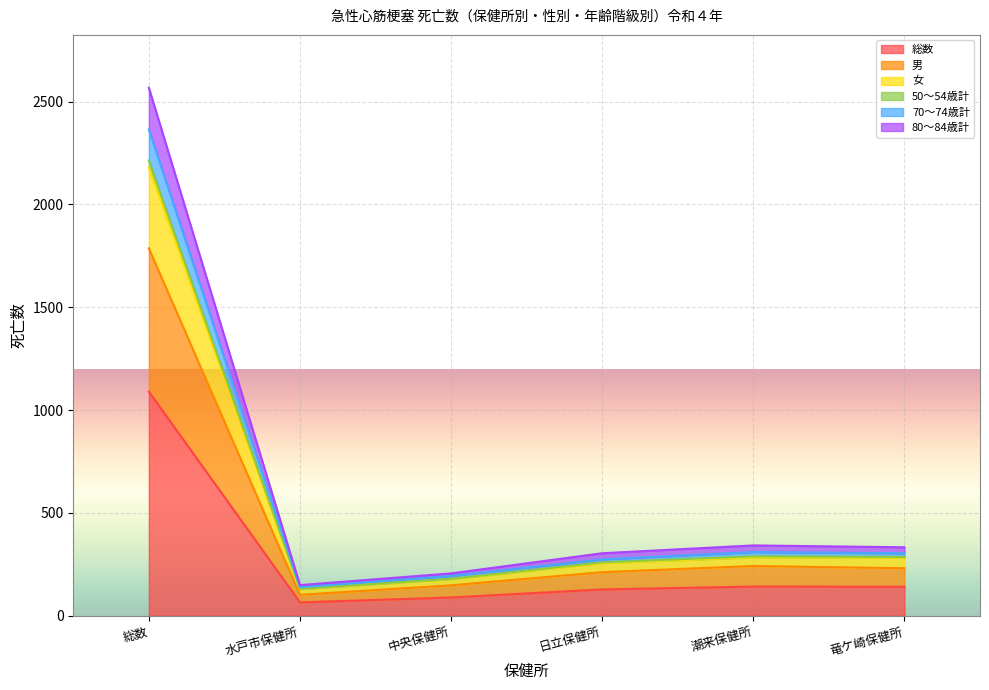

True or false: 70～74歳計 has more than 2 points higher than both neighbors.

False